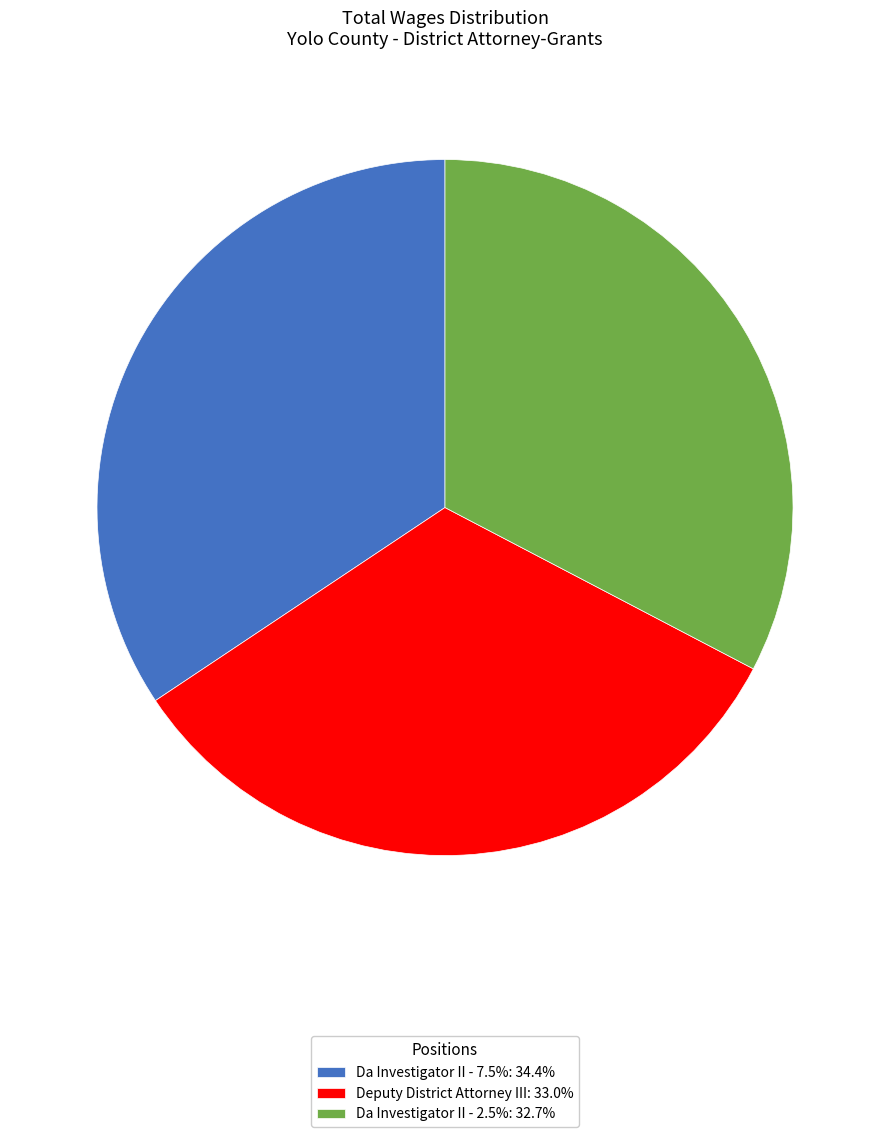

Combined, do Deputy District Attorney III: 33.0% and Da Investigator II - 7.5%: 34.4% account for over 50%?

Yes